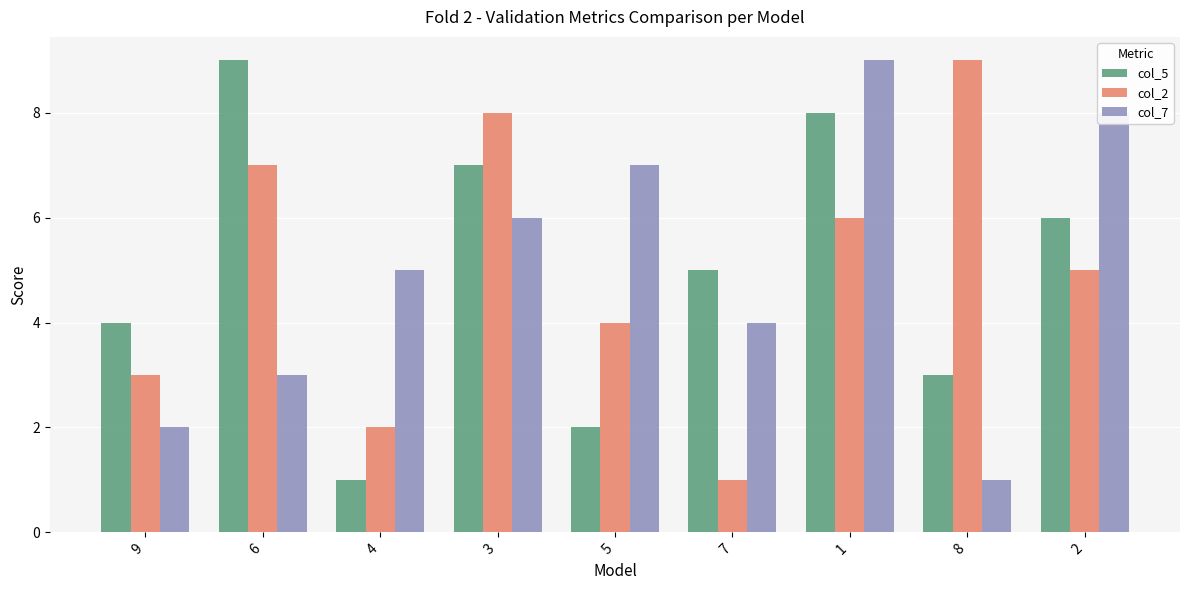

At which category is the sum across all series the highest?

1